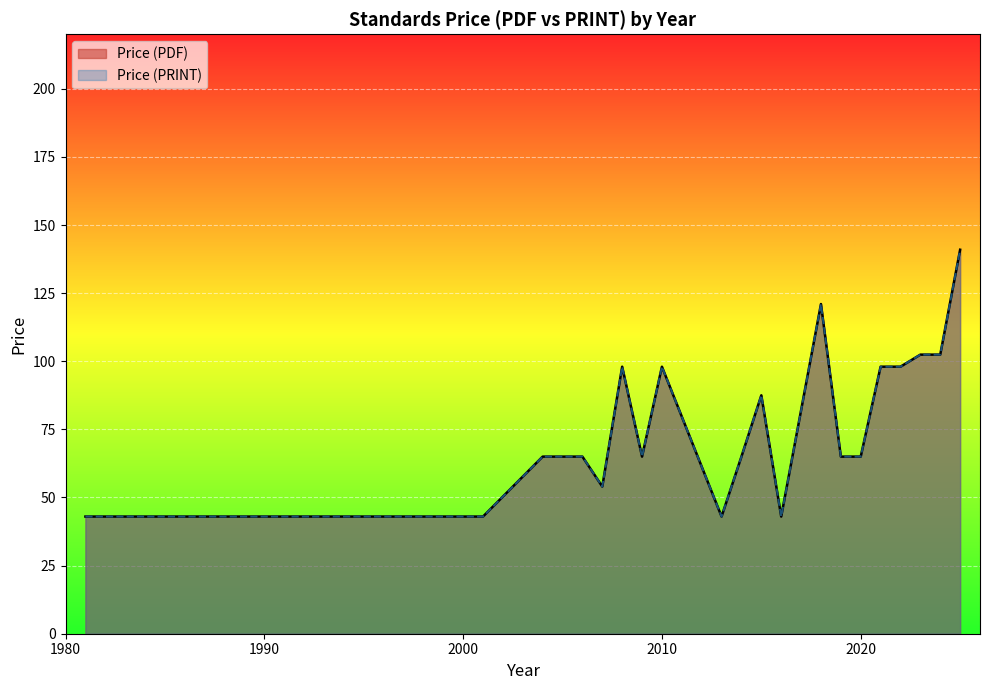

Does the chart display data point markers on the line(s)?

No